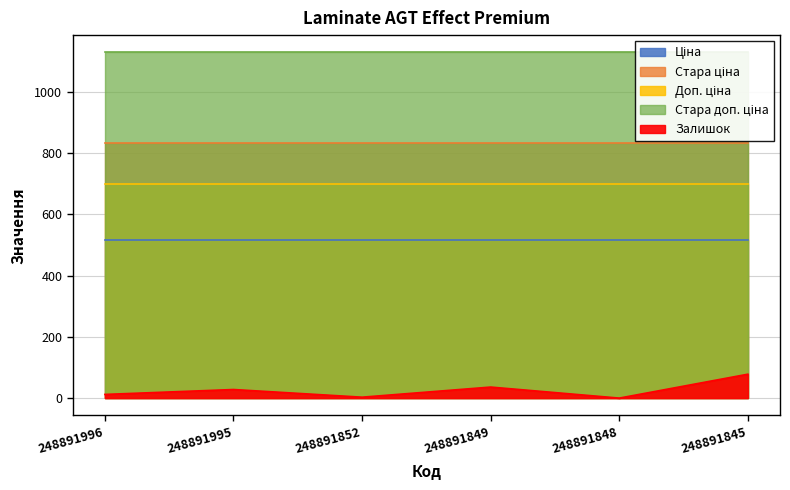

What is the spread (max minus min) of values at 248891845?

1050.0